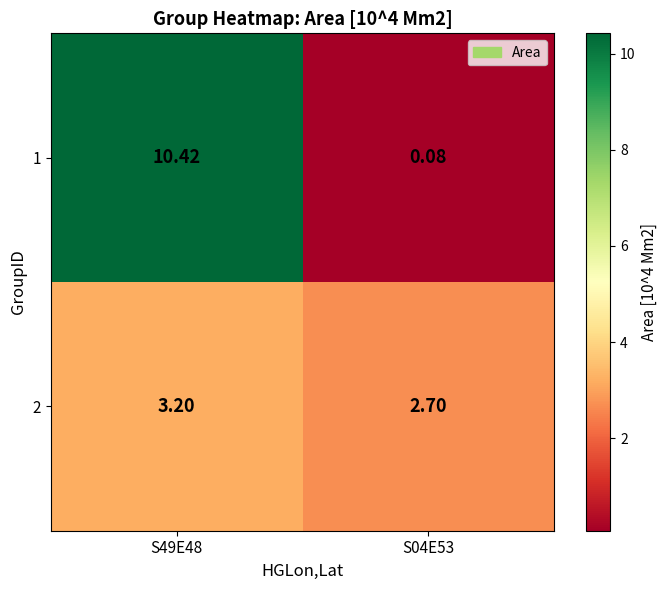

Is the value of 1 at S04E53 greater than the value of 2 at S49E48?

No